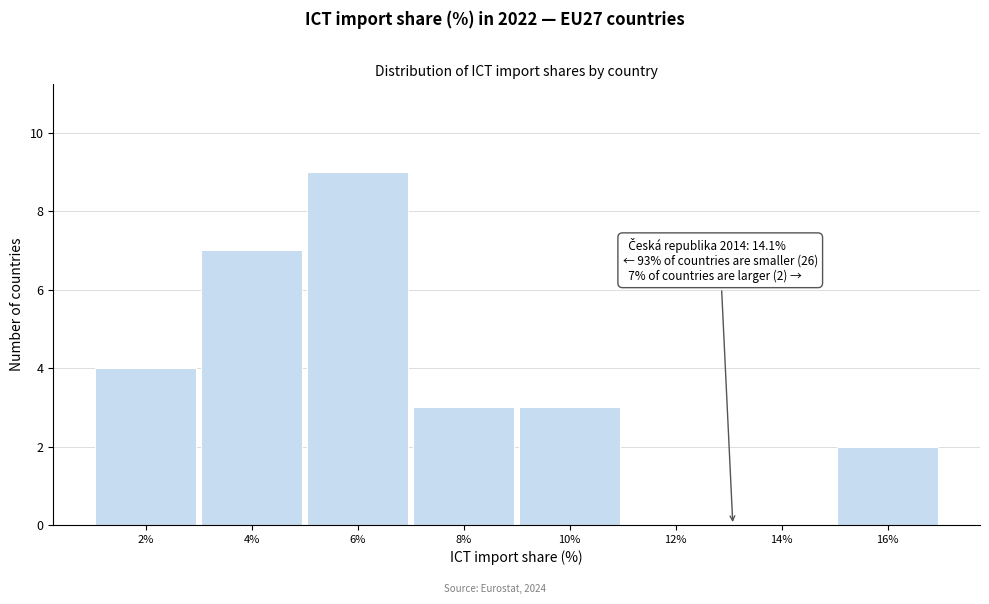

Reading left to right, list all the values displayed in this chart.

2%=4	4%=7	6%=9	8%=3	10%=3	12%=0	14%=0	16%=2